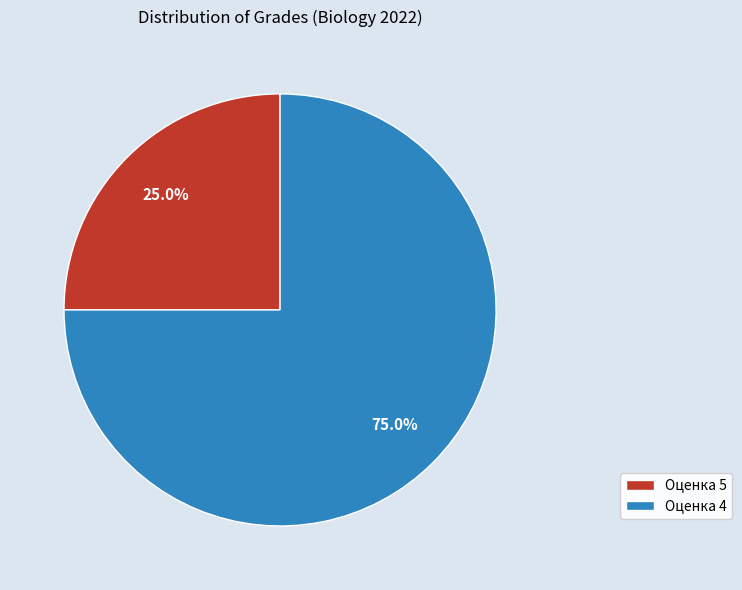

How many segments does this pie chart have?

2